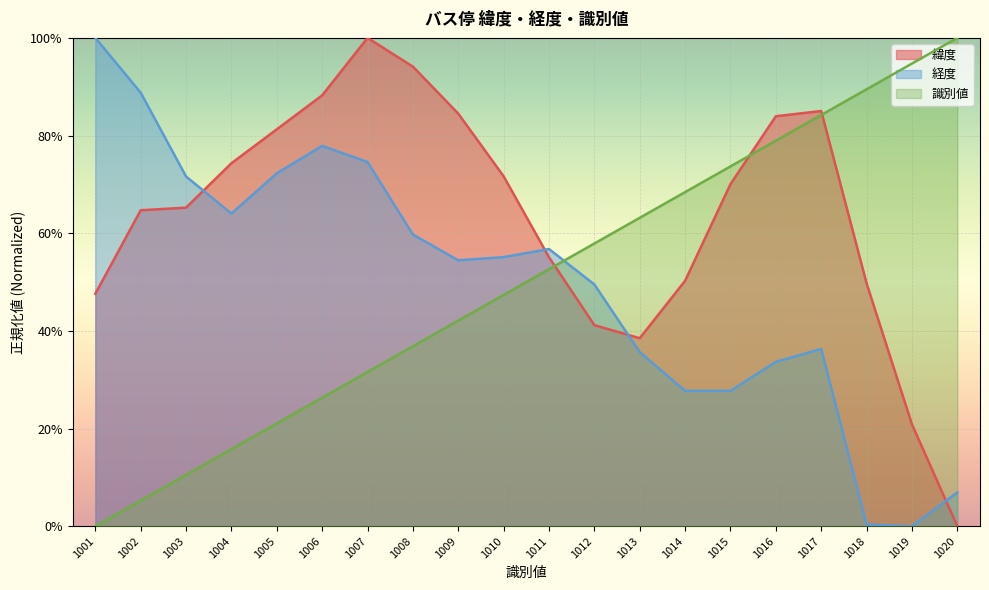

Reading left to right, extract all data points from this chart.

緯度: 1001=0.5	1002=0.6	1003=0.7	1004=0.7	1005=0.8	1006=0.9	1007=1.0	1008=0.9	1009=0.8	1010=0.7	1011=0.6	1012=0.4	1013=0.4	1014=0.5	1015=0.7	1016=0.8	1017=0.9	1018=0.5	1019=0.2	1020=0.0
経度: 1001=1.0	1002=0.9	1003=0.7	1004=0.6	1005=0.7	1006=0.8	1007=0.7	1008=0.6	1009=0.5	1010=0.6	1011=0.6	1012=0.5	1013=0.4	1014=0.3	1015=0.3	1016=0.3	1017=0.4	1018=0.0	1019=0.0	1020=0.1
識別値: 1001=0.0	1002=0.1	1003=0.1	1004=0.2	1005=0.2	1006=0.3	1007=0.3	1008=0.4	1009=0.4	1010=0.5	1011=0.5	1012=0.6	1013=0.6	1014=0.7	1015=0.7	1016=0.8	1017=0.8	1018=0.9	1019=0.9	1020=1.0